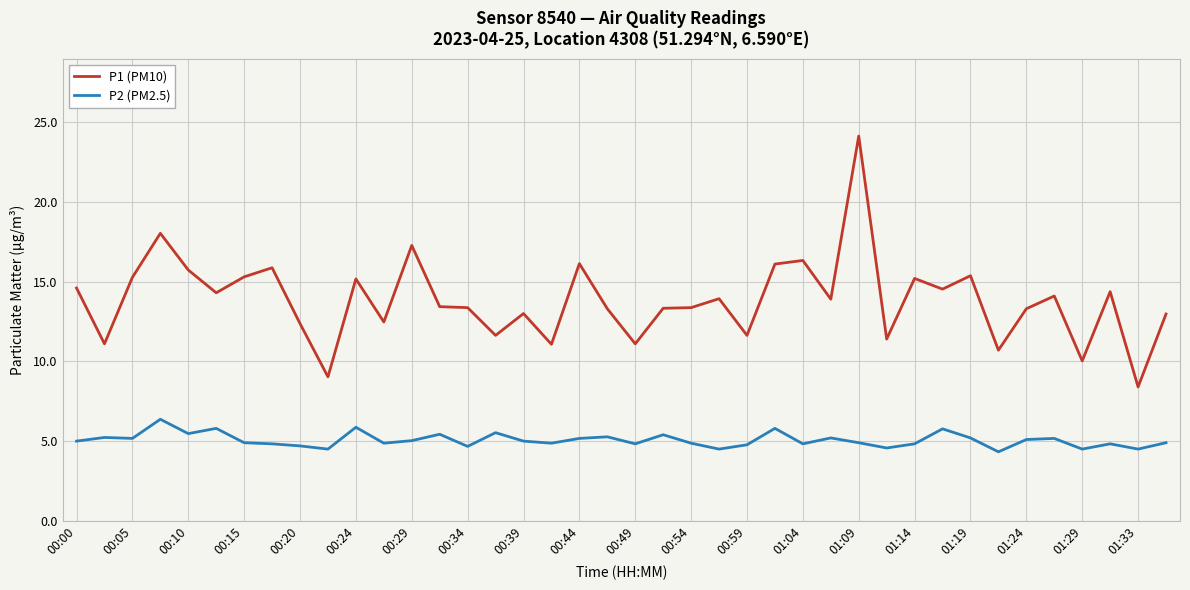

What are all the series names shown in the legend?

P1 (PM10), P2 (PM2.5)